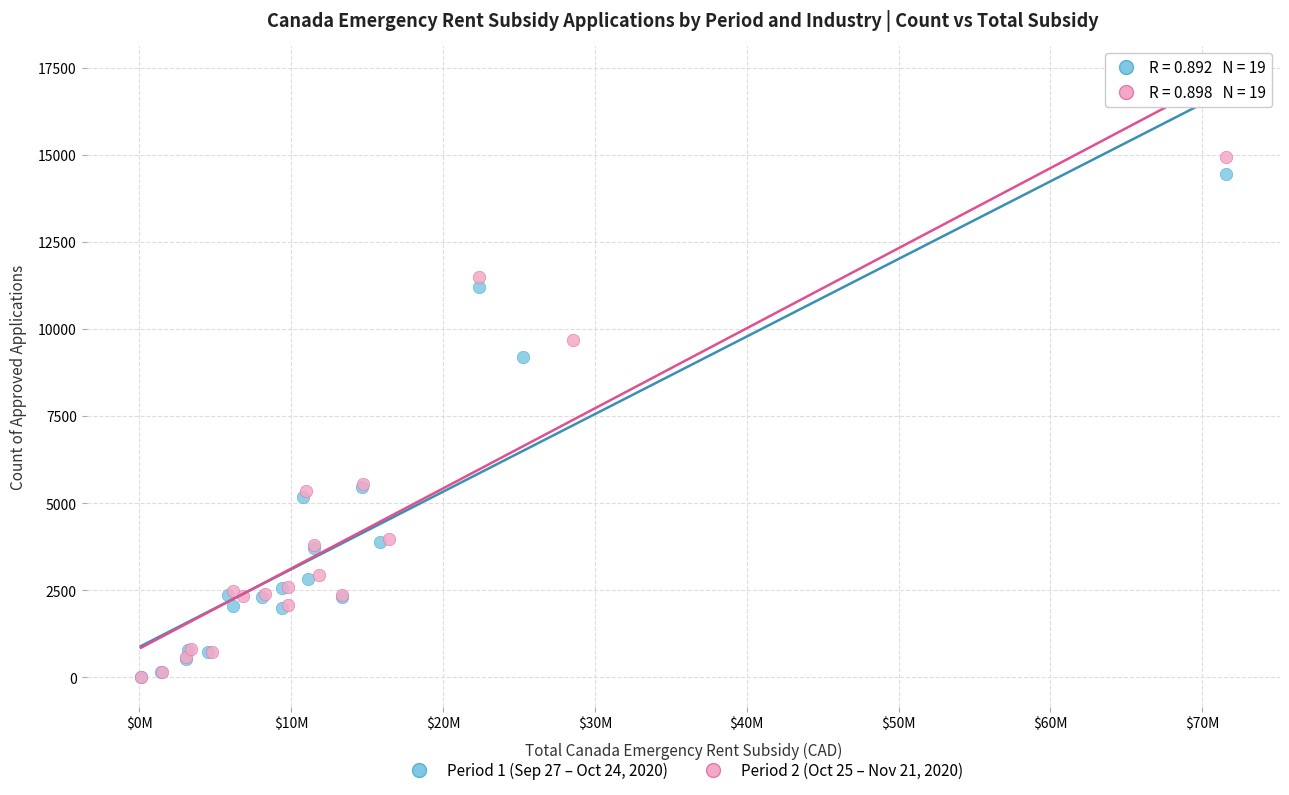

Which series has the largest Y range (max minus min)?

Period 2 (Oct 25 – Nov 21, 2020)